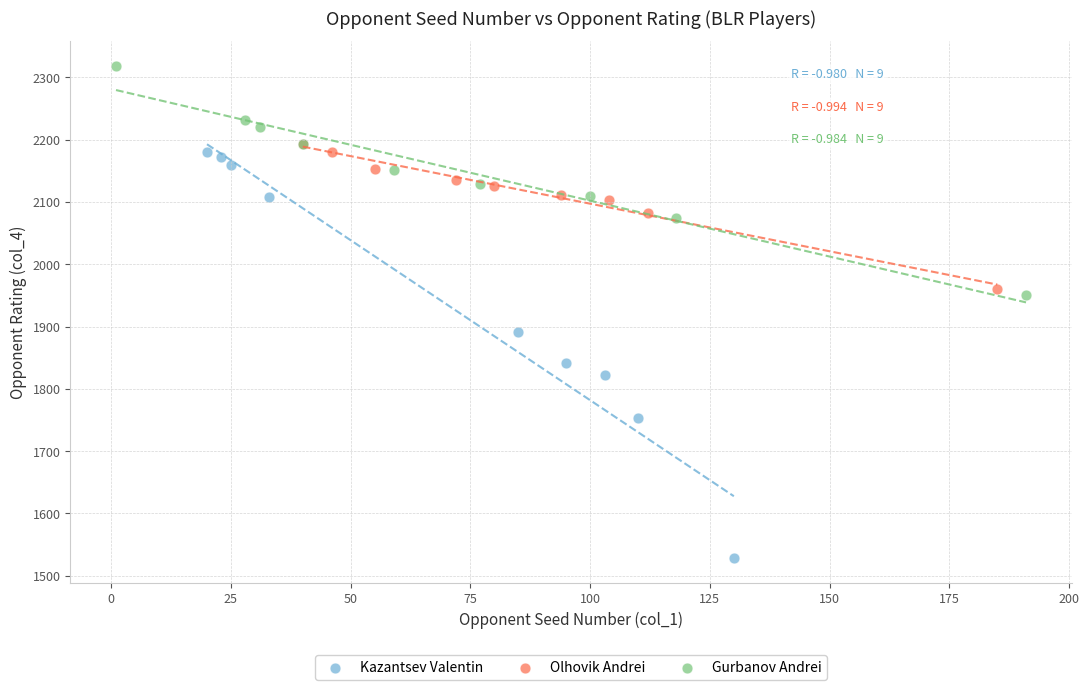

Which series has the largest Y range (max minus min)?

Kazantsev Valentin